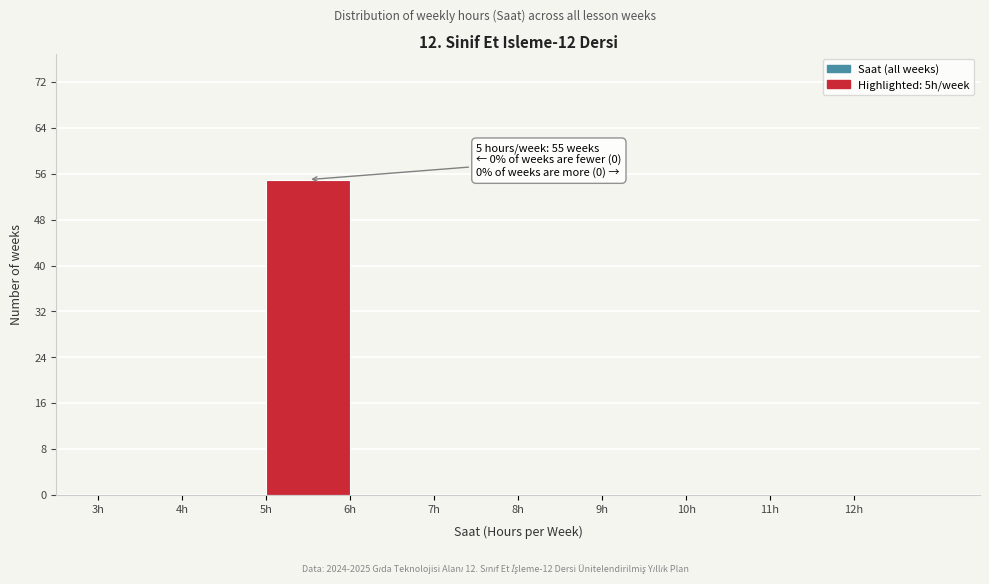

Over which range of the x-axis is the bar tallest?

5 to 6